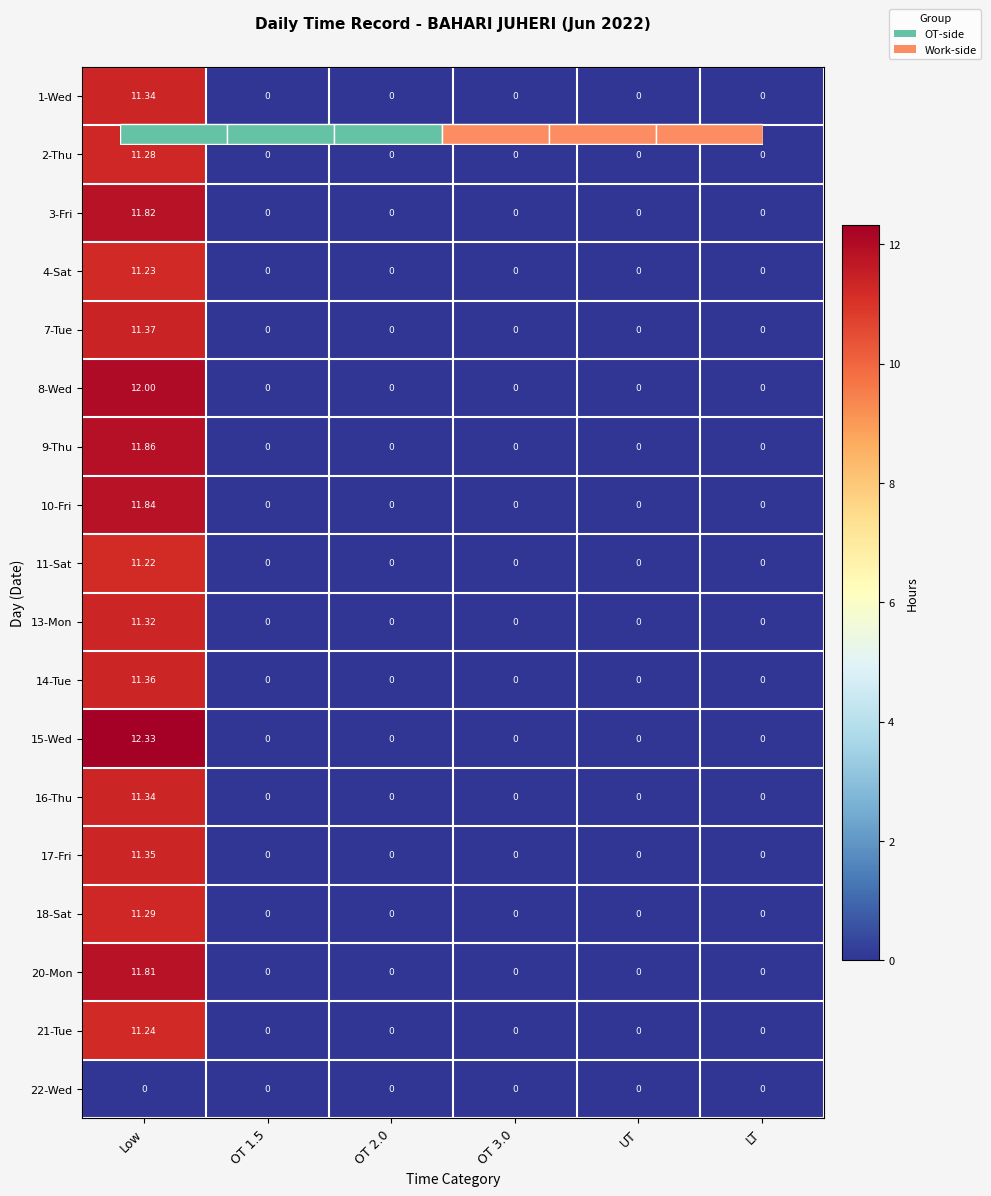

The value of 9-Thu at Low is 20.4. True or false?

False